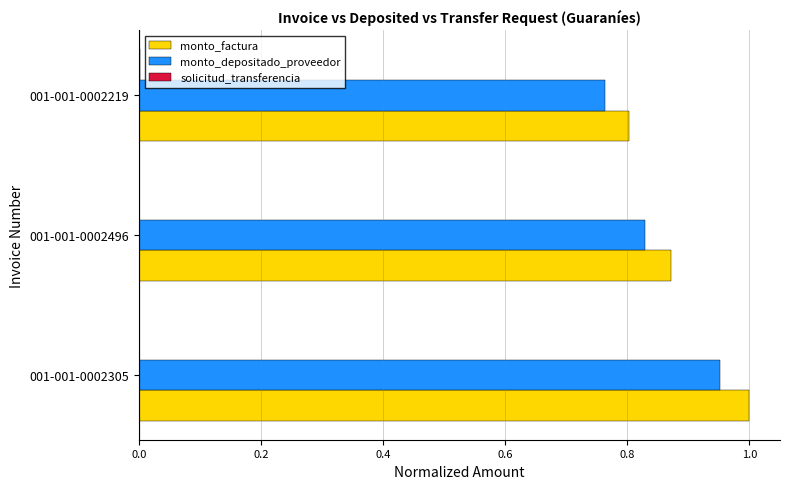

Which series changed the most between 001-001-0002305 and 001-001-0002496?

monto_factura